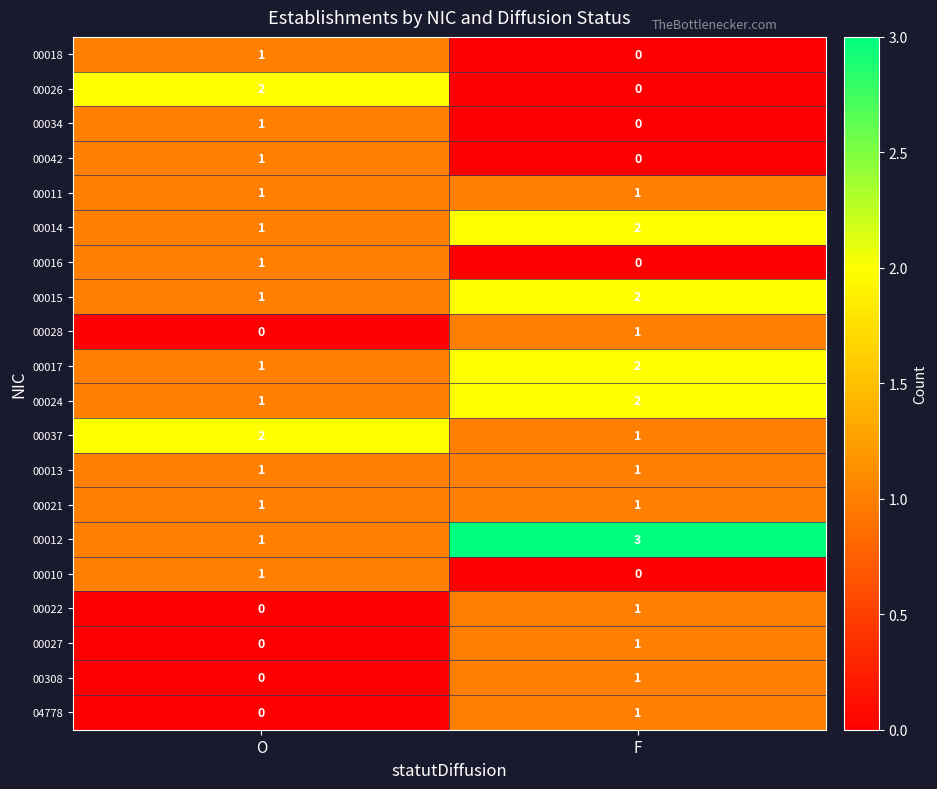

At which category does the chart reach its peak across all series?

F